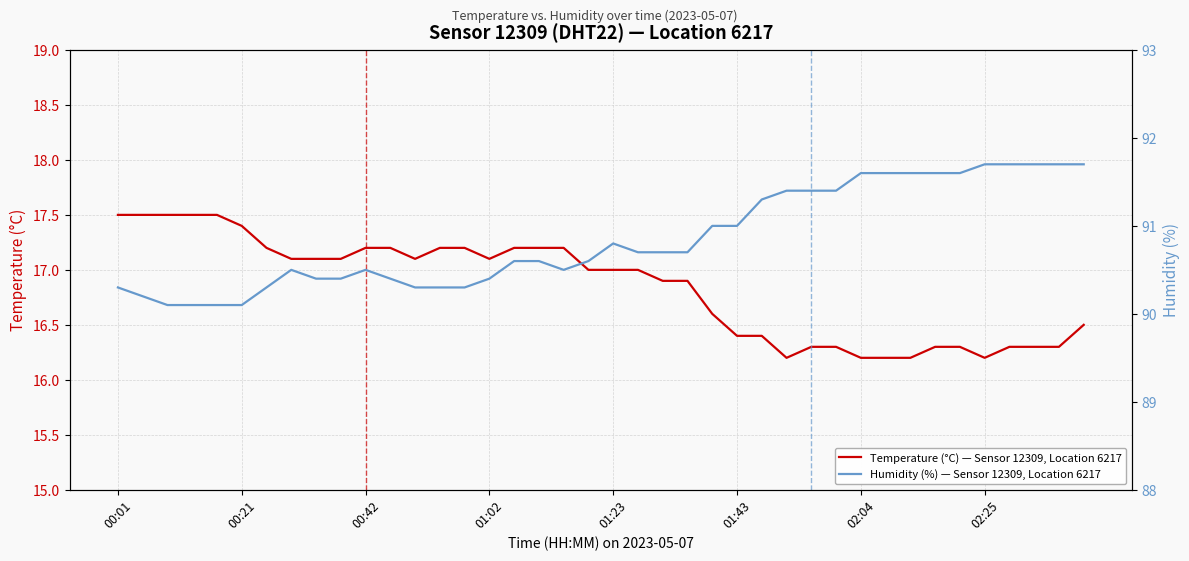

True or false: Humidity (%) — Sensor 12309, Location 6217 and Temperature (°C) — Sensor 12309, Location 6217 cross at least once.

False